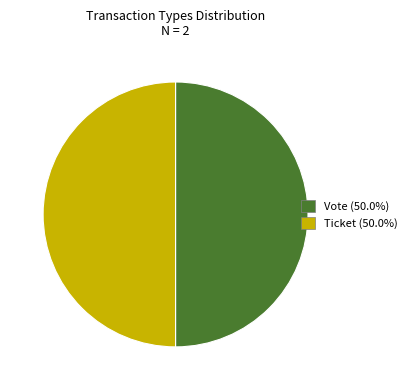

What is the ratio of the value at Vote to the value at Ticket?

1.0